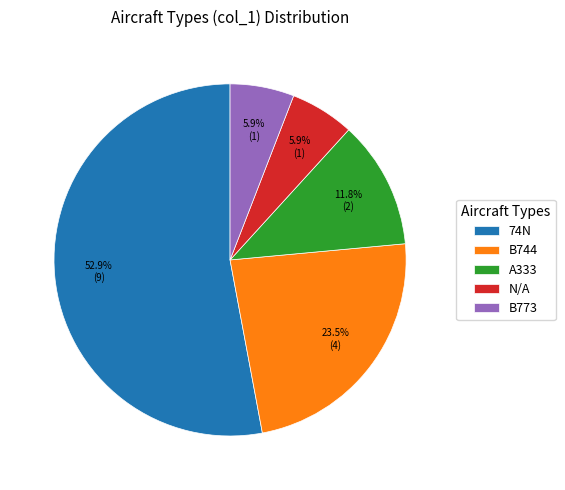

Does 74N account for over 50% of the chart?

Yes